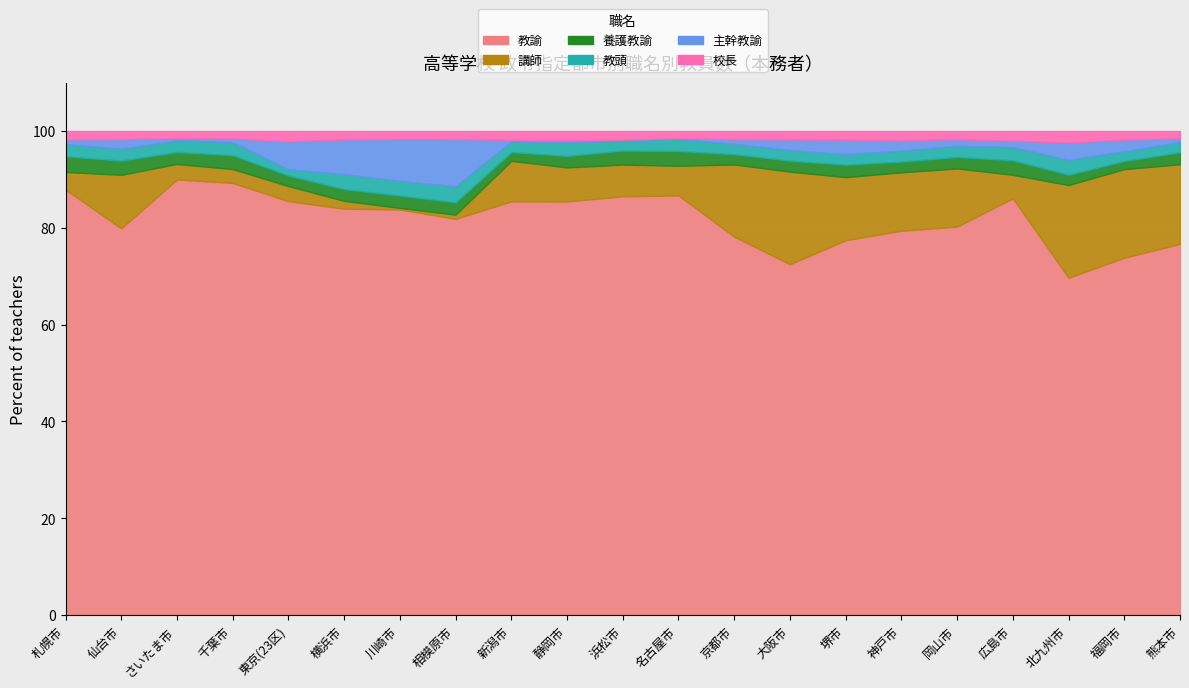

At which label is 校長 closest to 151?

大阪市